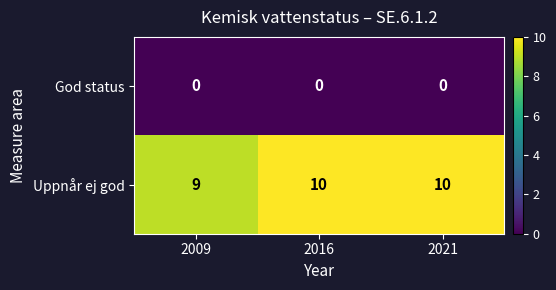

Which series has the widest spread of values?

Uppnår ej god